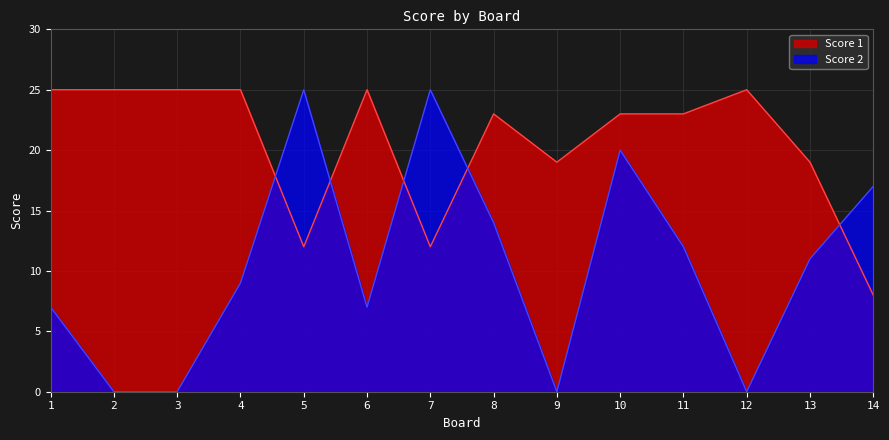

How many intersections are there between Score 1 and Score 2?

5